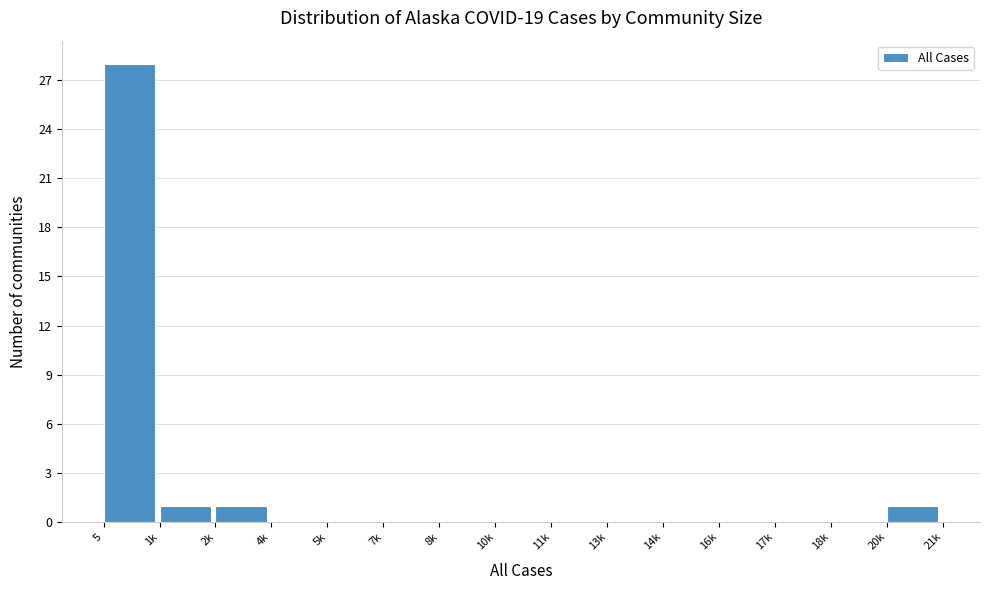

Reading left to right, what are all the values shown in this chart?

5=28	1k=1	2k=1	4k=0	5k=0	7k=0	8k=0	10k=0	11k=0	13k=0	14k=0	16k=0	17k=0	18k=0	20k=1